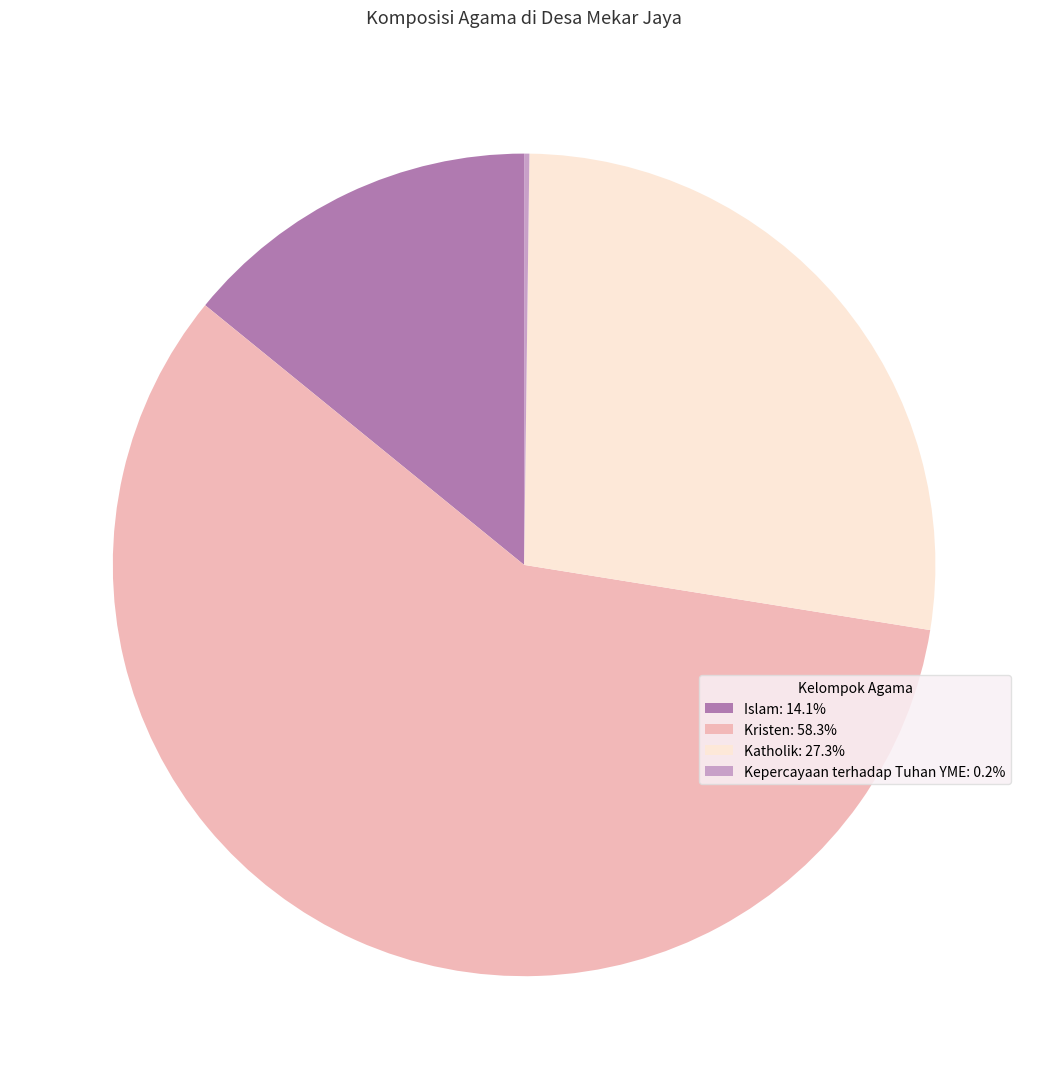

Is there any slice that represents more than half of the pie?

Yes